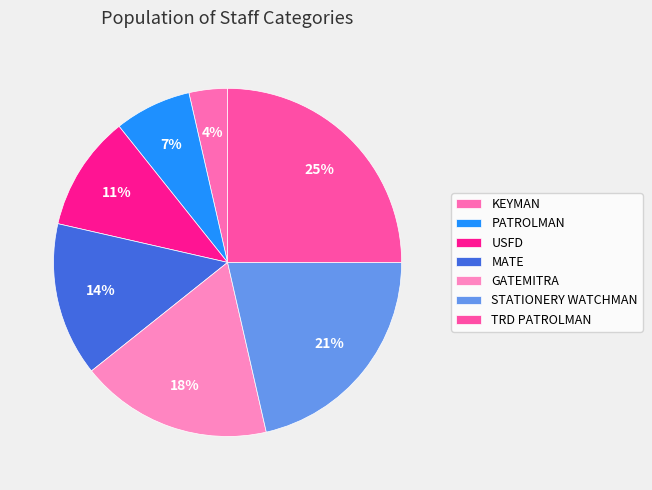

Which slice is the largest?

TRD PATROLMAN